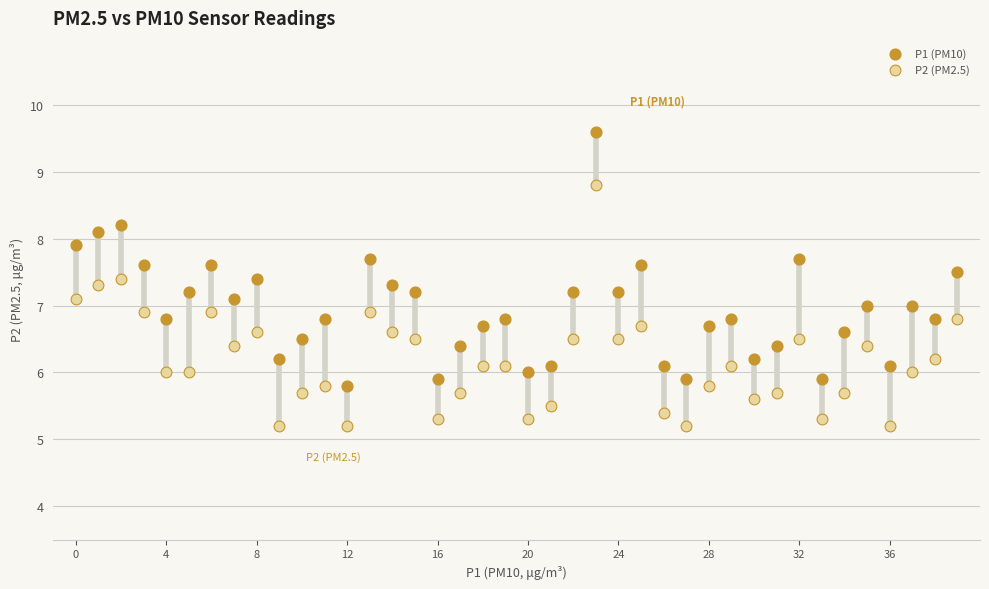

Which series has the widest spread of Y values?

P1 (PM10)